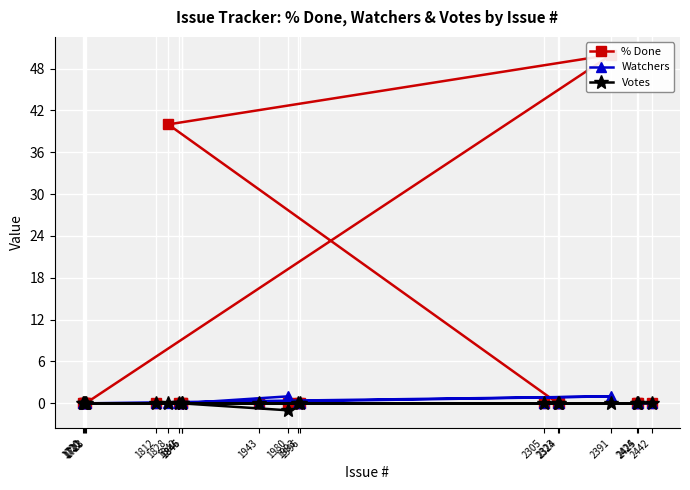

Between 1996 and 2305, which is larger?

1996